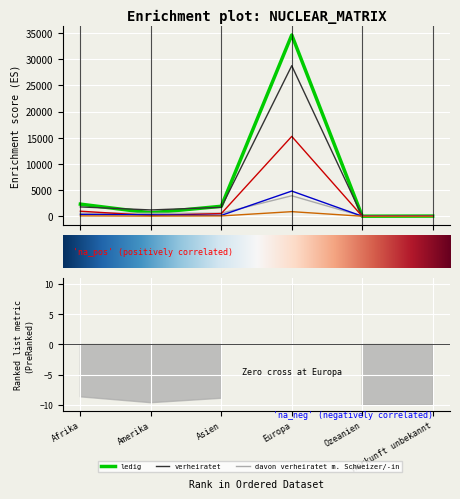

List the labels in order of geschieden value, smallest first.

Herkunft unbekannt, Ozeanien, Asien, Amerika, Afrika, Europa